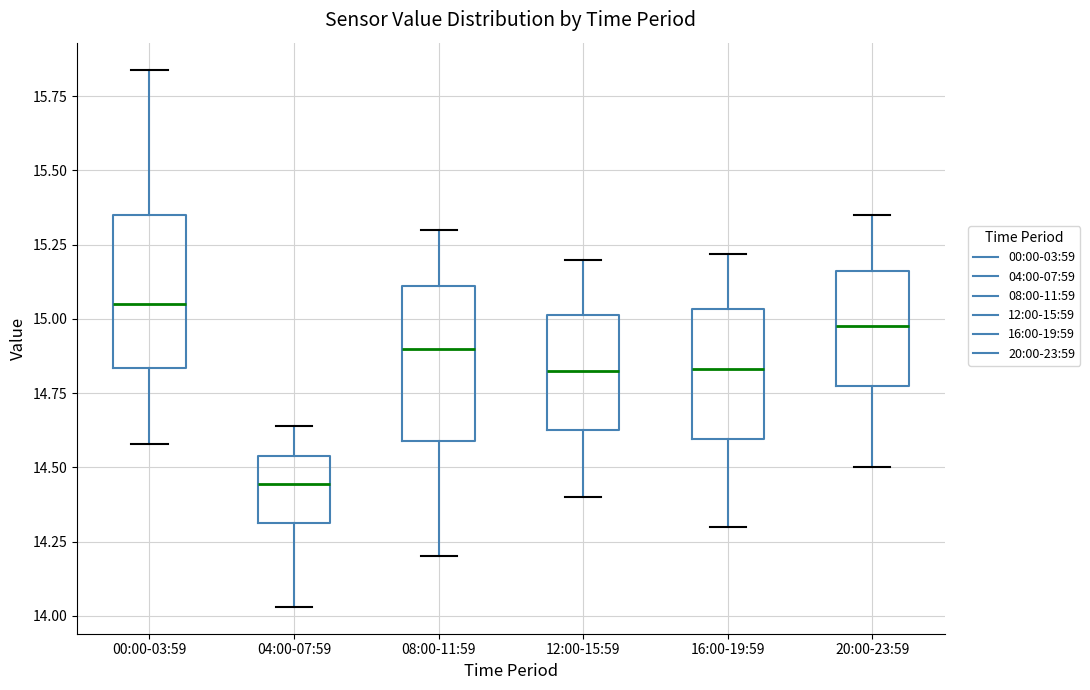

Reading left to right, read every box against the y-axis: the position of its median line, the range the box covers, and the ends of its whiskers. The values are not printed on the chart, so give them approximately, as read against the axis.

00:00-03:59: median 15.05, box 14.85 to 15.35, whiskers 14.60 to 15.85
04:00-07:59: median 14.45, box 14.30 to 14.55, whiskers 14.05 to 14.65
08:00-11:59: median 14.90, box 14.60 to 15.10, whiskers 14.20 to 15.30
12:00-15:59: median 14.85, box 14.65 to 15.00, whiskers 14.40 to 15.20
16:00-19:59: median 14.85, box 14.60 to 15.05, whiskers 14.30 to 15.20
20:00-23:59: median 15.00, box 14.80 to 15.15, whiskers 14.50 to 15.35